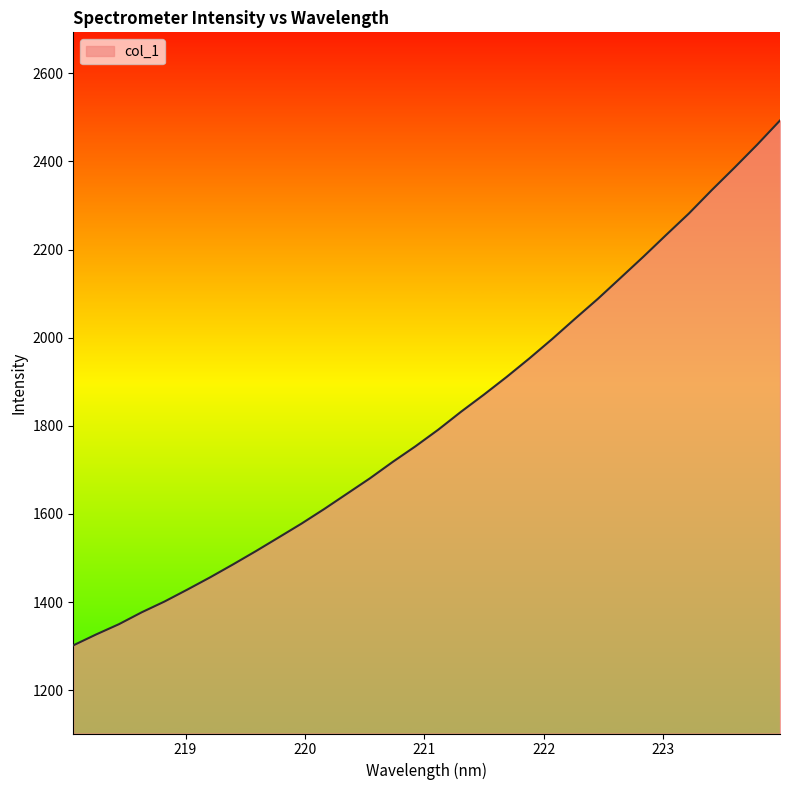

What is the maximum value shown in the chart?

2493.0